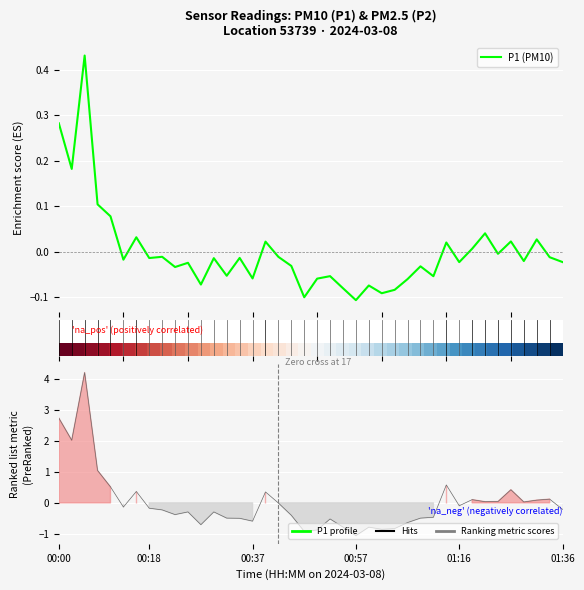

The value of P1 (PM10) at 17 is -0.0. True or false?

False